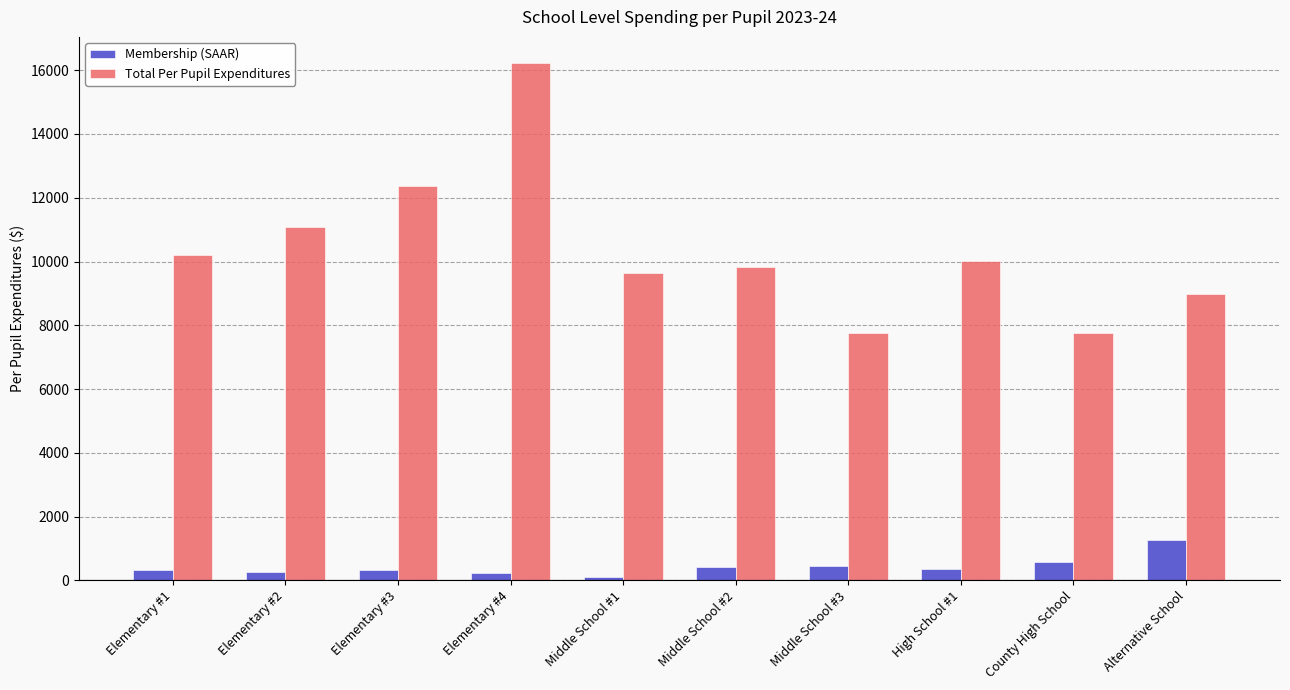

What is the difference between the highest and lowest values at Alternative School?

7700.4